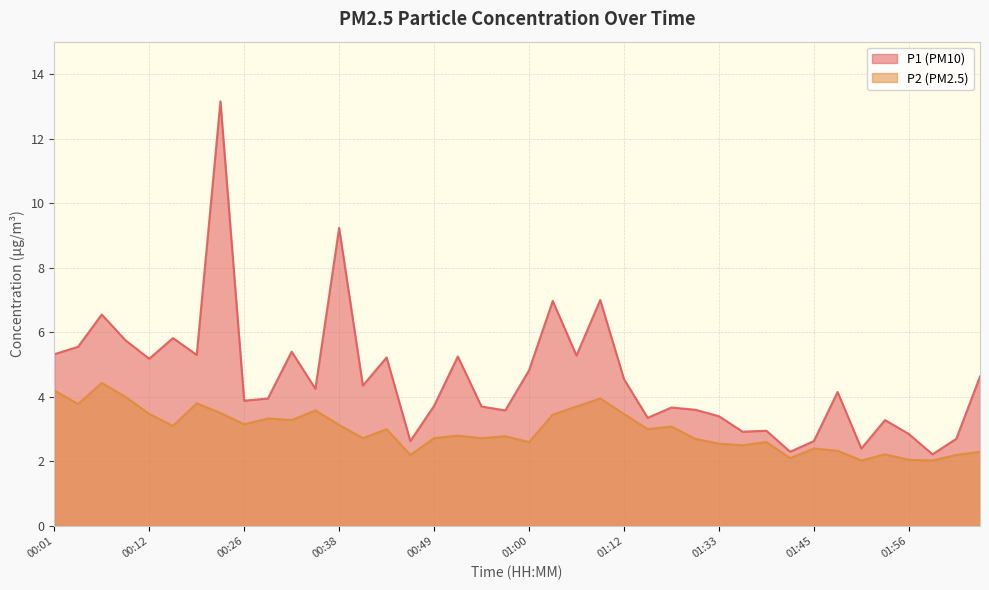

Where is the first local minimum for P2?

00:04